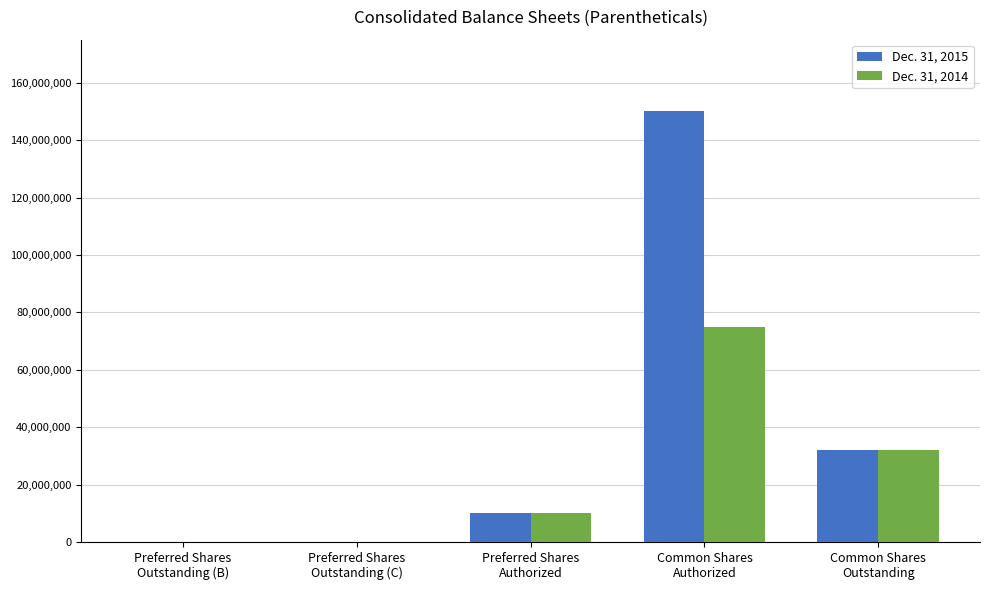

Which series has the largest total across all categories?

Dec. 31, 2015